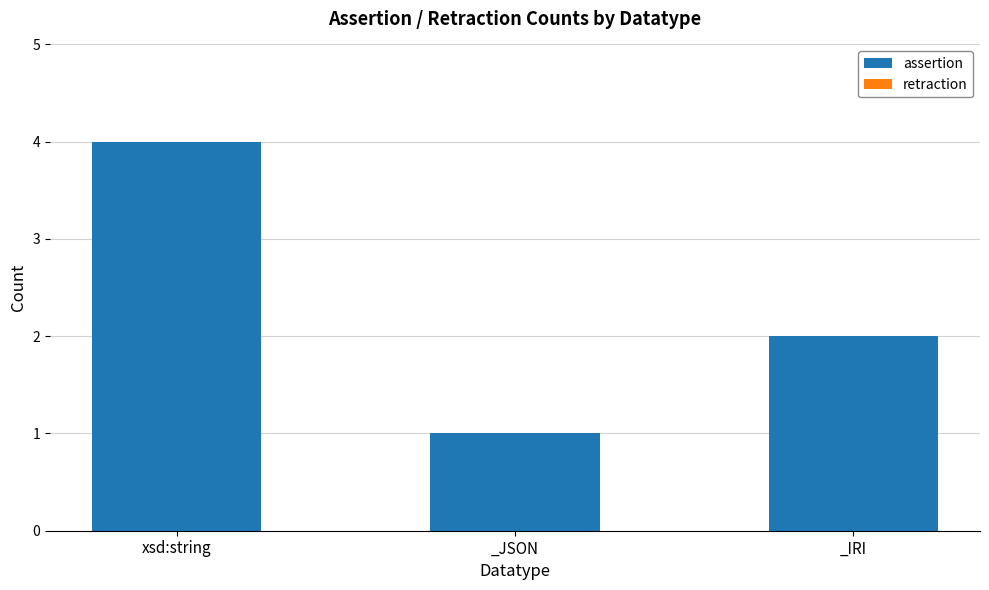

List the labels in order of value, largest first.

xsd:string, _IRI, _JSON